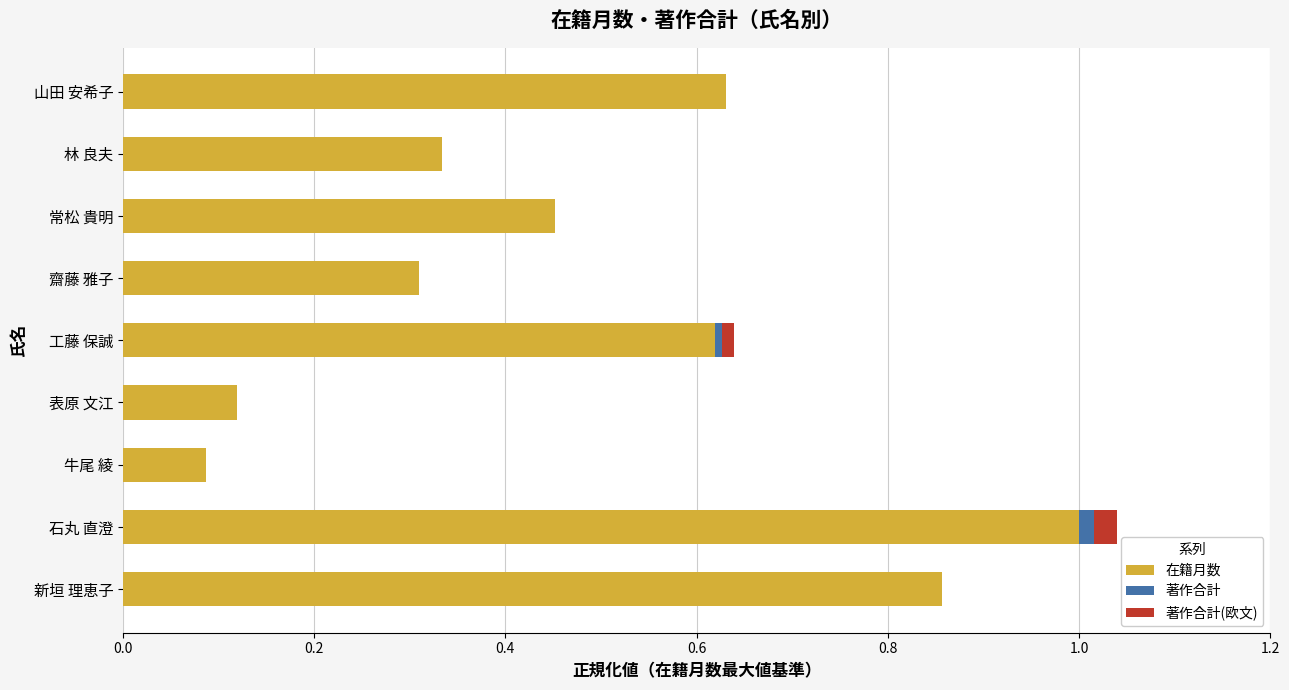

Is it true that 在籍月数 equals 1.3 at 石丸 直澄?

False